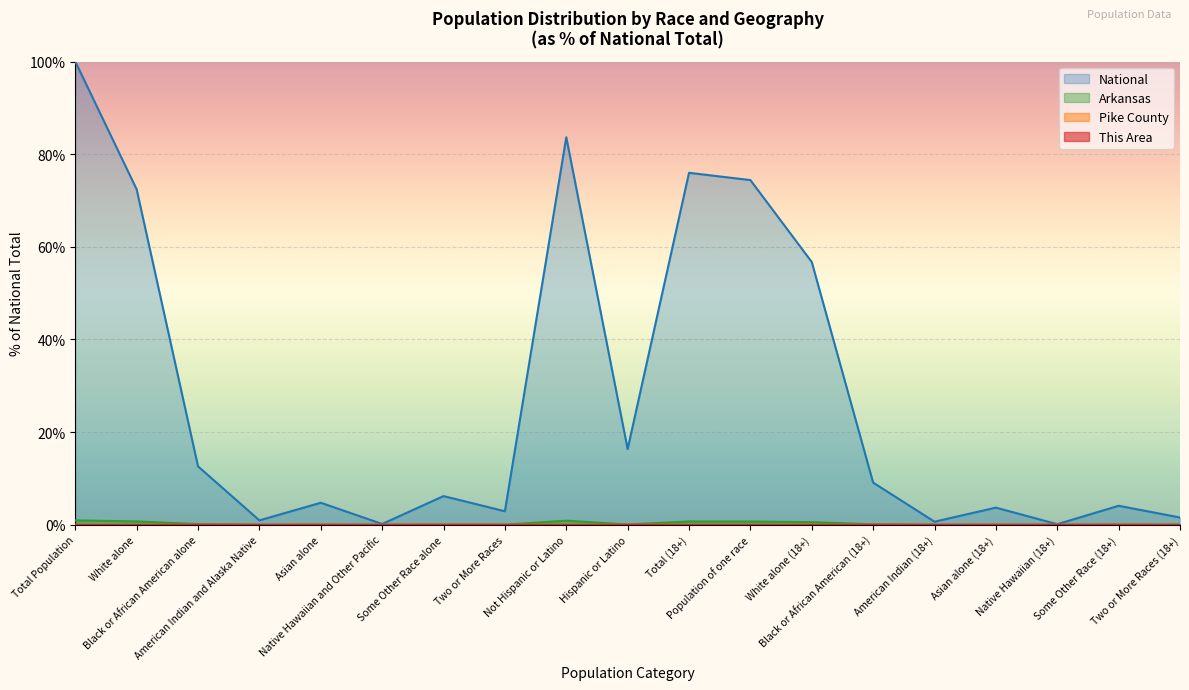

True or false: Arkansas has more than 1 points higher than both neighbors.

True